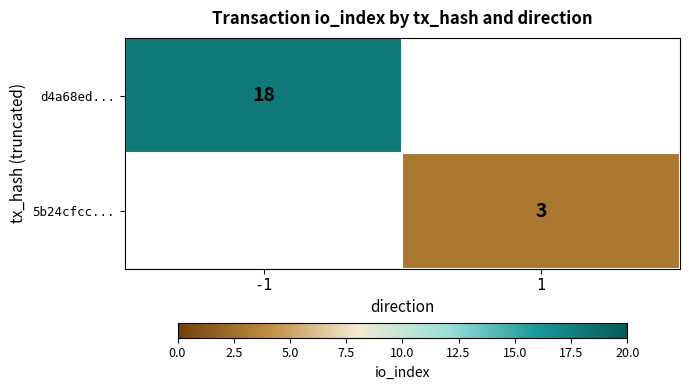

How many series are shown in this chart?

2